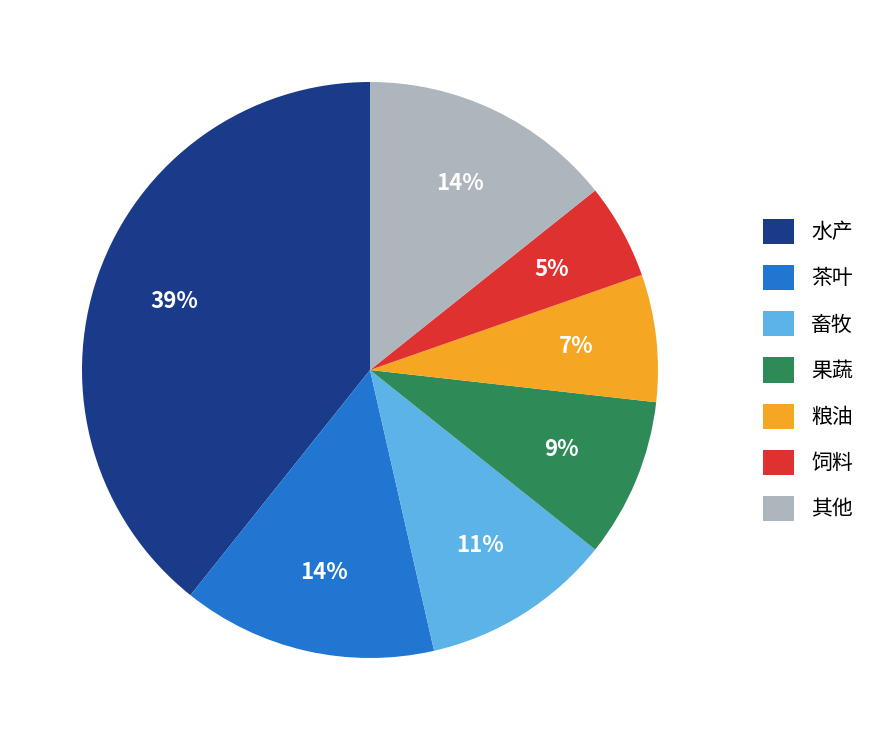

Count the number of slices in the pie.

7